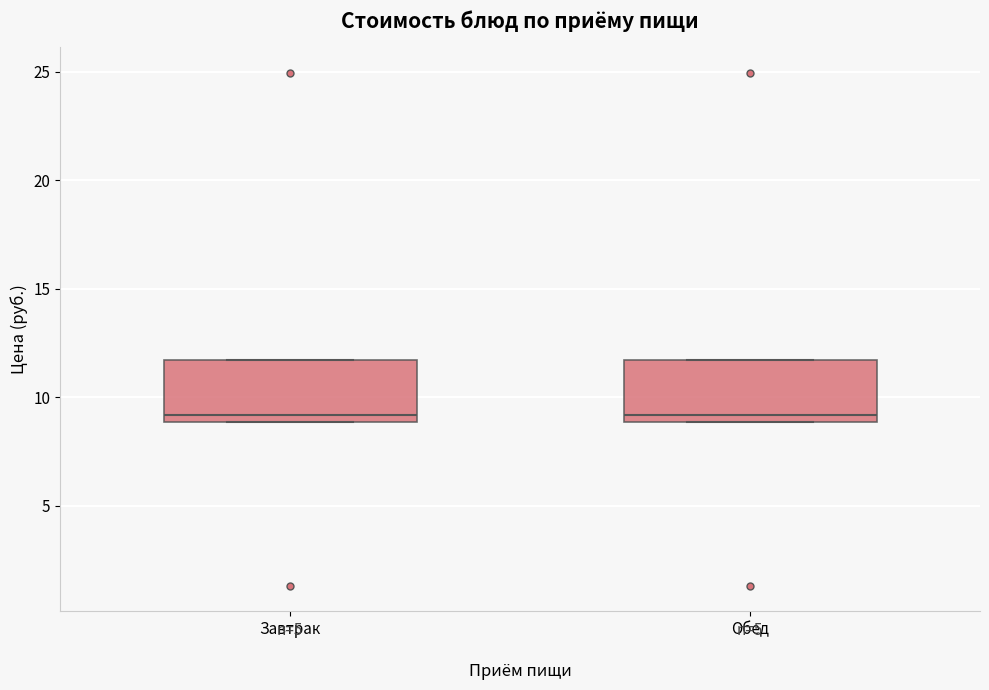

Reading left to right, read every box against the y-axis: the position of its median line, the range the box covers, and the ends of its whiskers. The values are not printed on the chart, so give them approximately, as read against the axis.

Завтрак: median 9.0 (just above the box's lower edge), box 9.0 to 11.5, whiskers 9.0 to 11.5
Обед: median 9.0 (just above the box's lower edge), box 9.0 to 11.5, whiskers 9.0 to 11.5